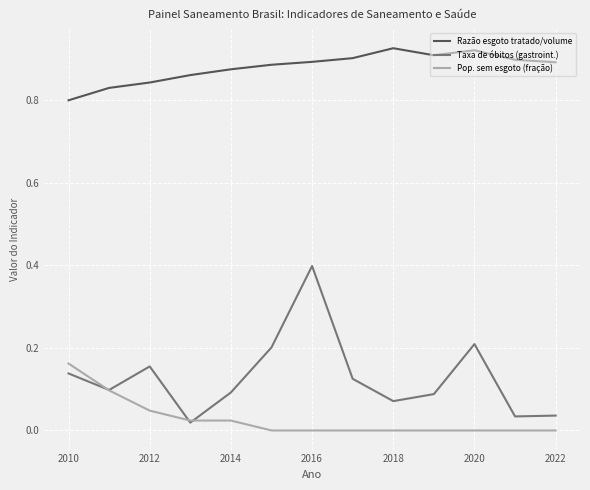

List the series in order of their peak value, highest first.

Razão esgoto tratado/volume, Taxa de óbitos (gastroint.), Pop. sem esgoto (fração)